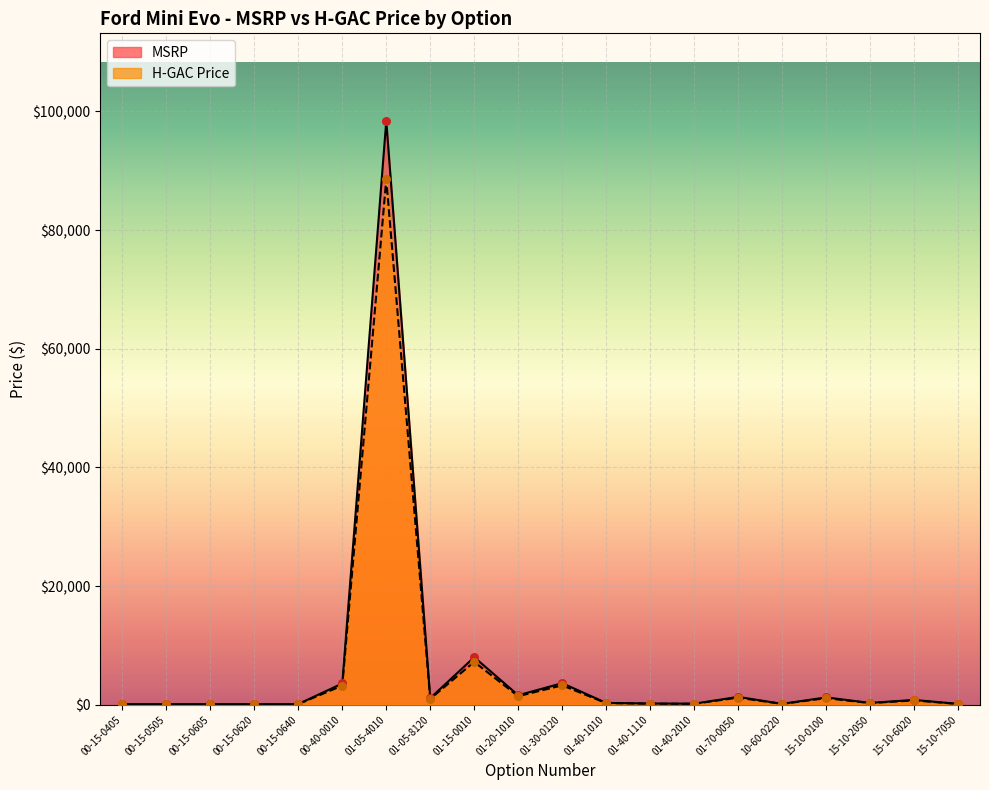

Which series reaches the minimum Y coordinate?

H-GAC Price